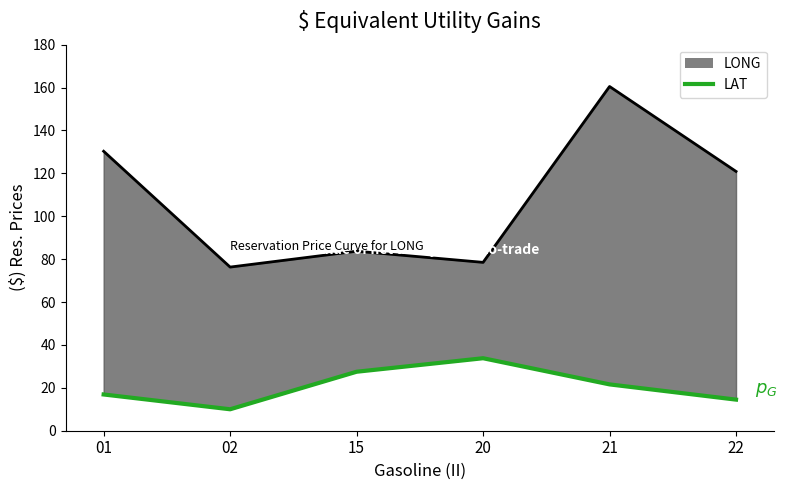

What is the value of the LONG point at the 2nd from the left?

76.3